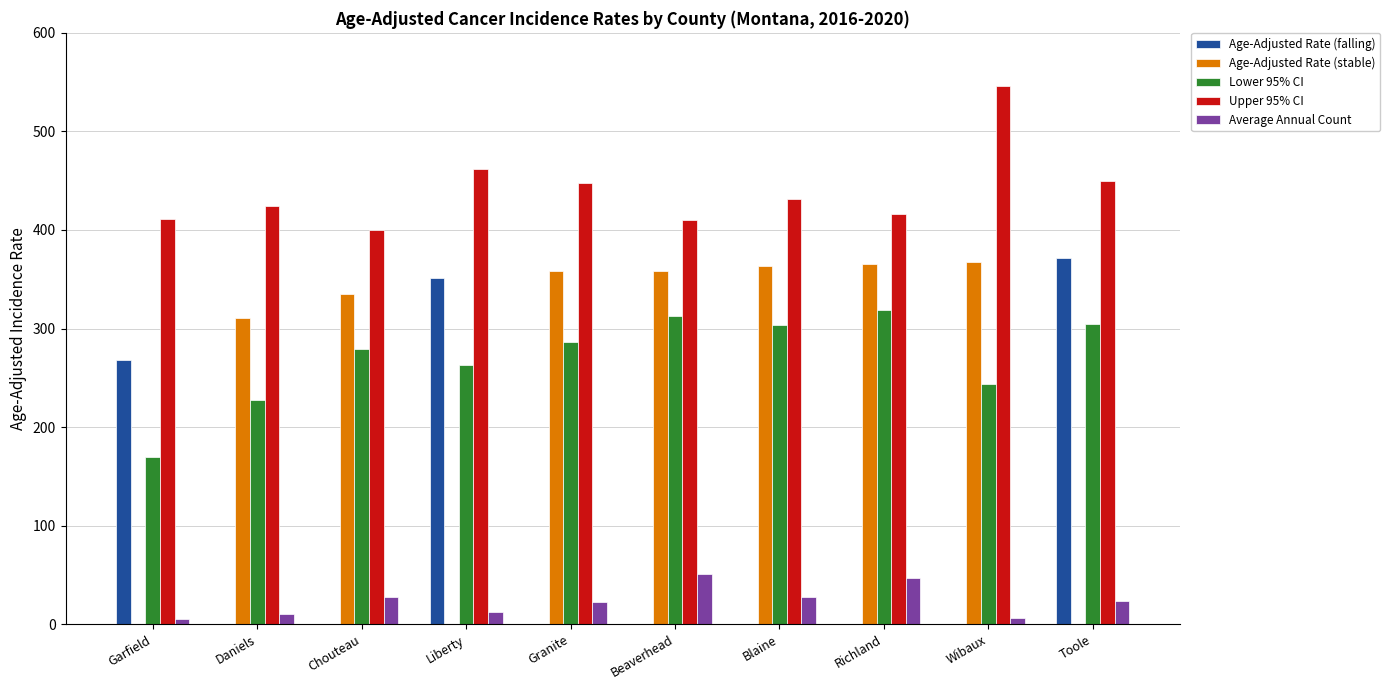

How many values in the Upper 95% CI series exceed 431?

5